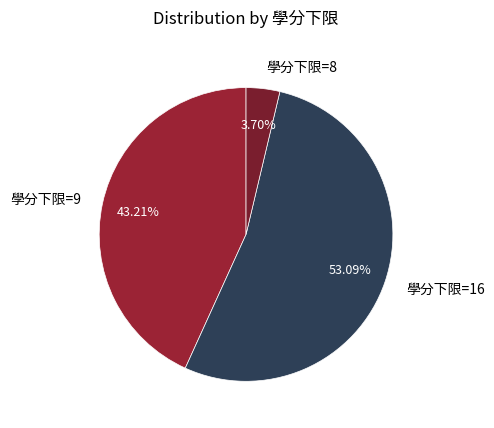

Which slice represents more than half of the pie?

學分下限=16